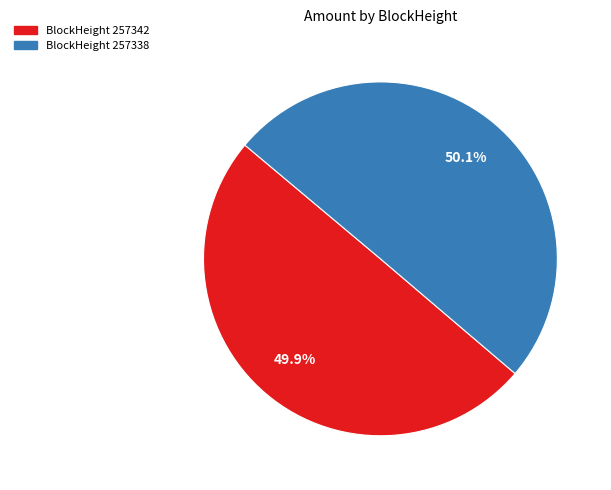

Is the sum of BlockHeight 257342 and BlockHeight 257338 greater than half?

Yes